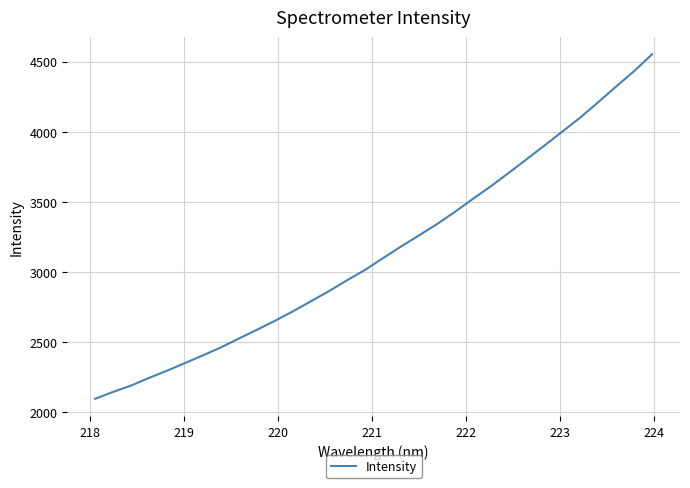

True or false: the data has more than 0 interior local peaks.

False